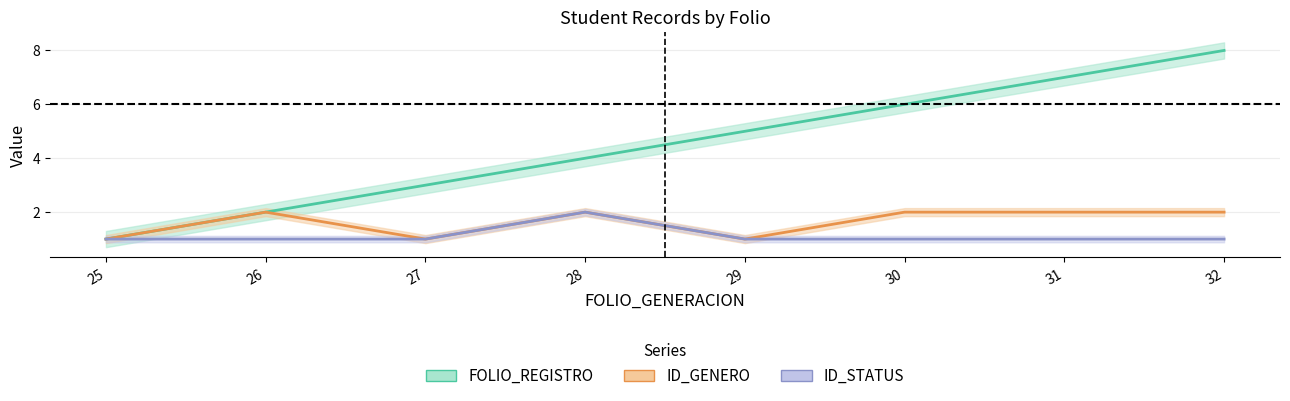

True or false: ID_STATUS has more than 2 points higher than both neighbors.

False